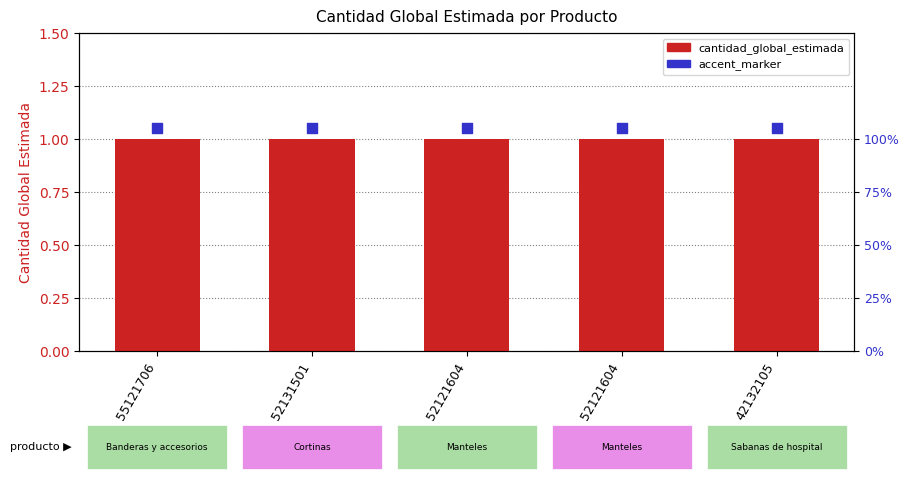

What is the total value across all series at 52121604?

2.0